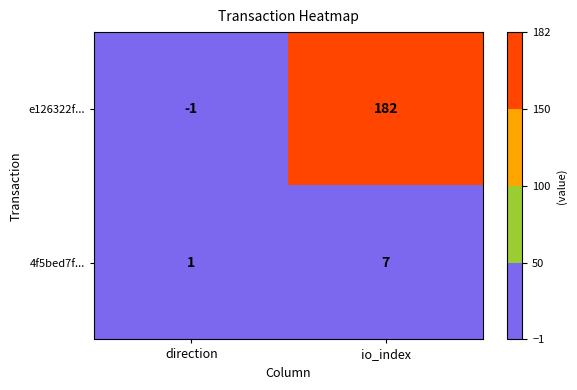

Reading left to right, what are all the values shown in this chart?

e126322f...: -1	182
4f5bed7f...: 1	7